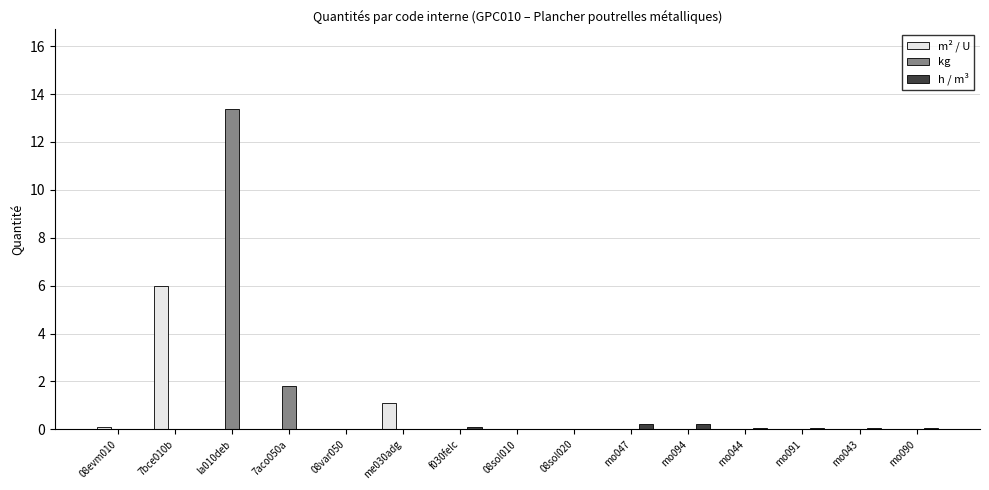

Count the number of data series in this chart.

3